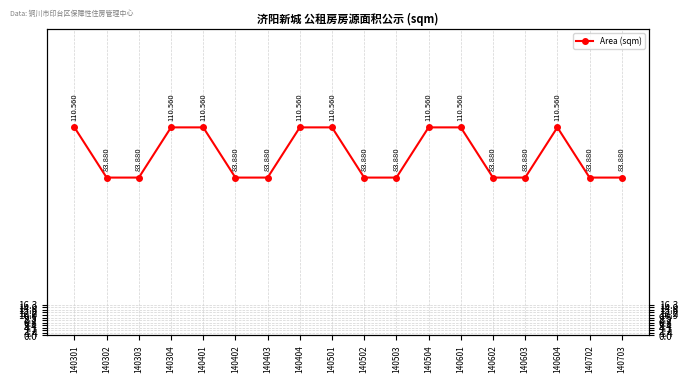

The chart shows a value of 55.5 at 140402. True or false?

False